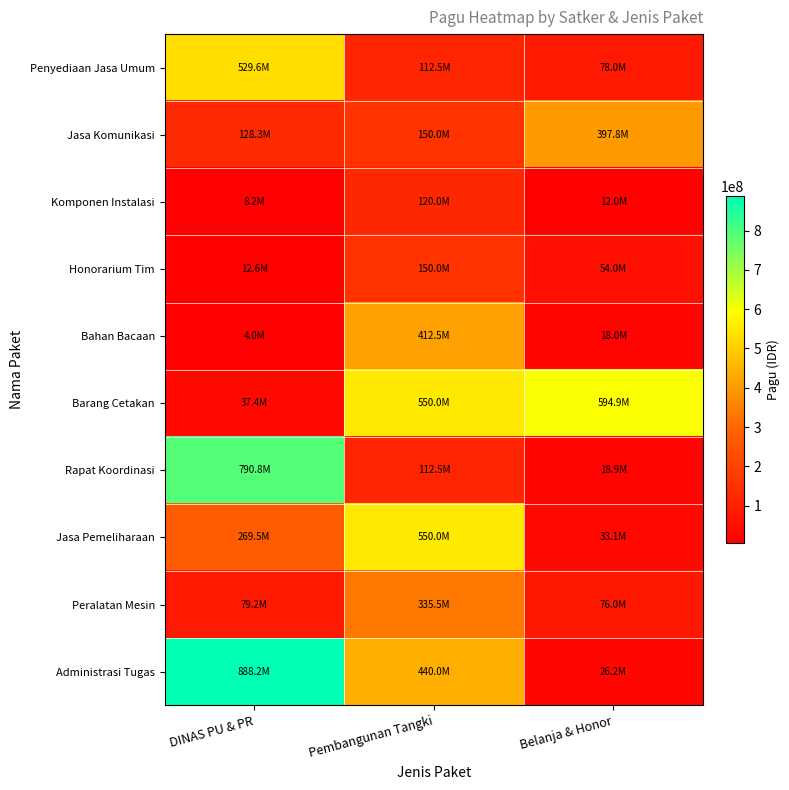

Which series has the largest total across all categories?

Administrasi Tugas